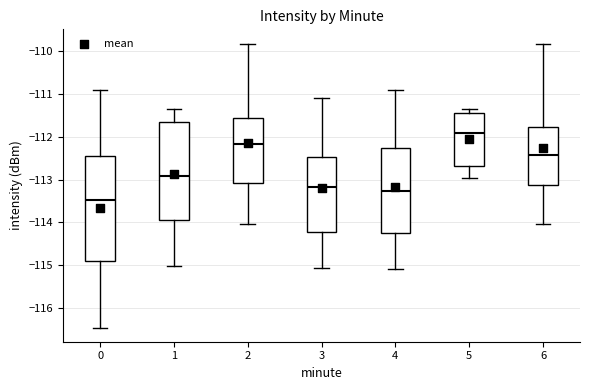

Reading left to right, read every box against the y-axis: the position of its median line, the range the box covers, and the ends of its whiskers. The values are not printed on the chart, so give them approximately, as read against the axis.

0: median -113.5, box -114.9 to -112.5, whiskers -116.5 to -110.9
1: median -112.9, box -114.0 to -111.6, whiskers -115.0 to -111.3
2: median -112.2, box -113.1 to -111.6, whiskers -114.0 to -109.8
3: median -113.2, box -114.2 to -112.5, whiskers -115.1 to -111.1
4: median -113.3, box -114.2 to -112.3, whiskers -115.1 to -110.9
5: median -111.9, box -112.7 to -111.4, whiskers -113.0 to -111.3
6: median -112.4, box -113.1 to -111.8, whiskers -114.0 to -109.8